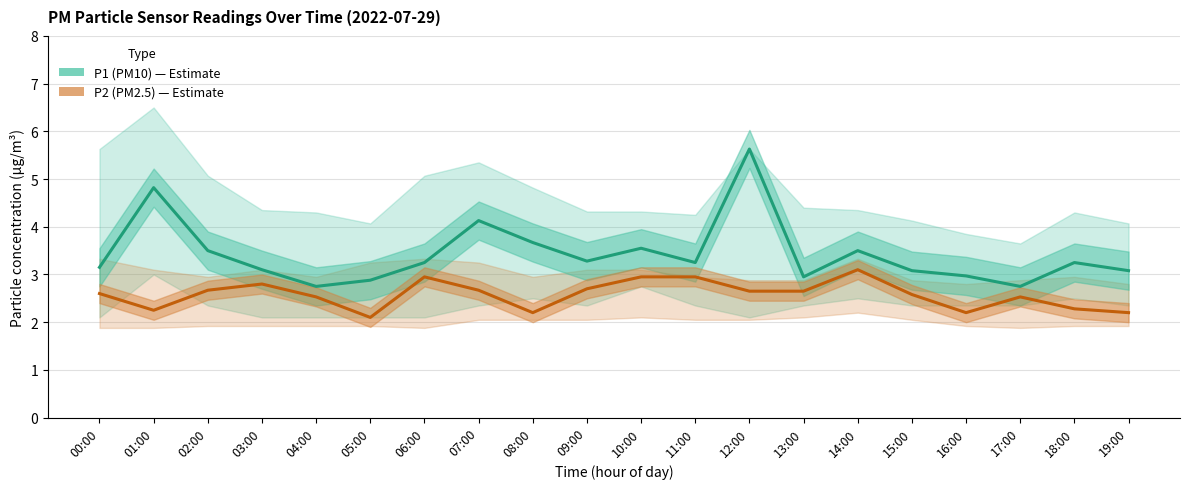

Which series has the largest total across all categories?

P1 (PM10)